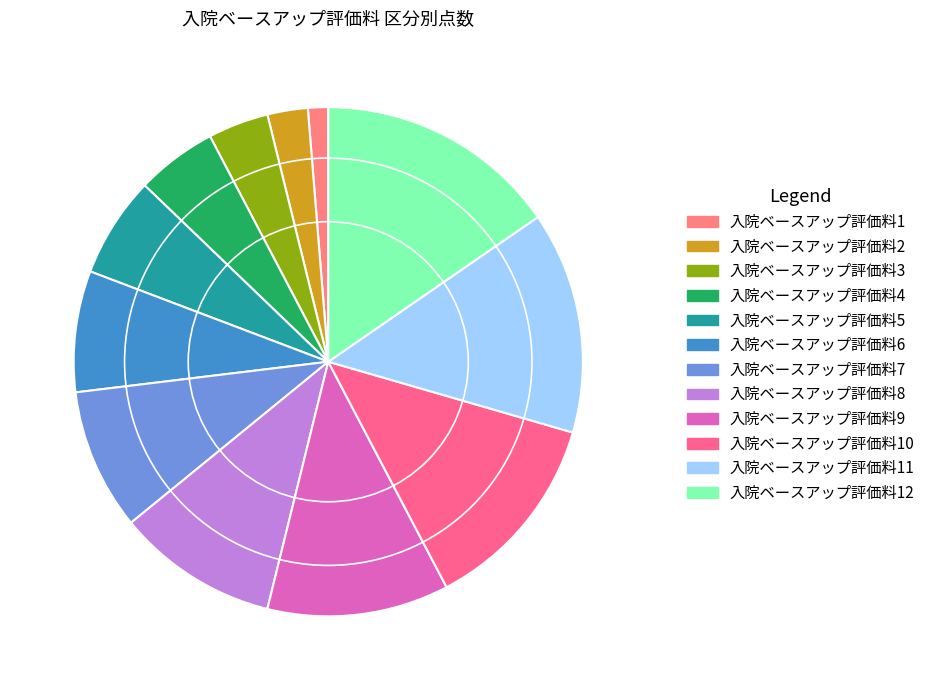

Does 入院ベースアップ評価料6 account for over 50% of the chart?

No